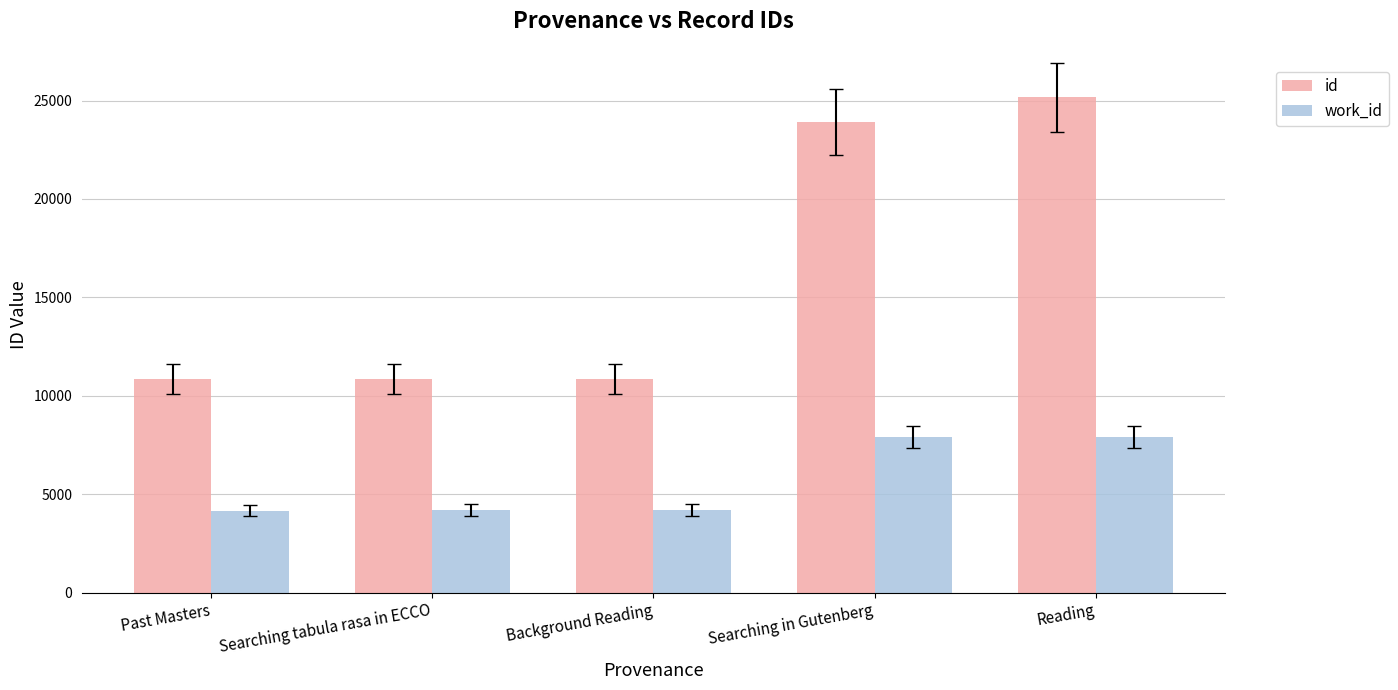

Between Searching in Gutenberg and Reading, which series saw the biggest shift?

id